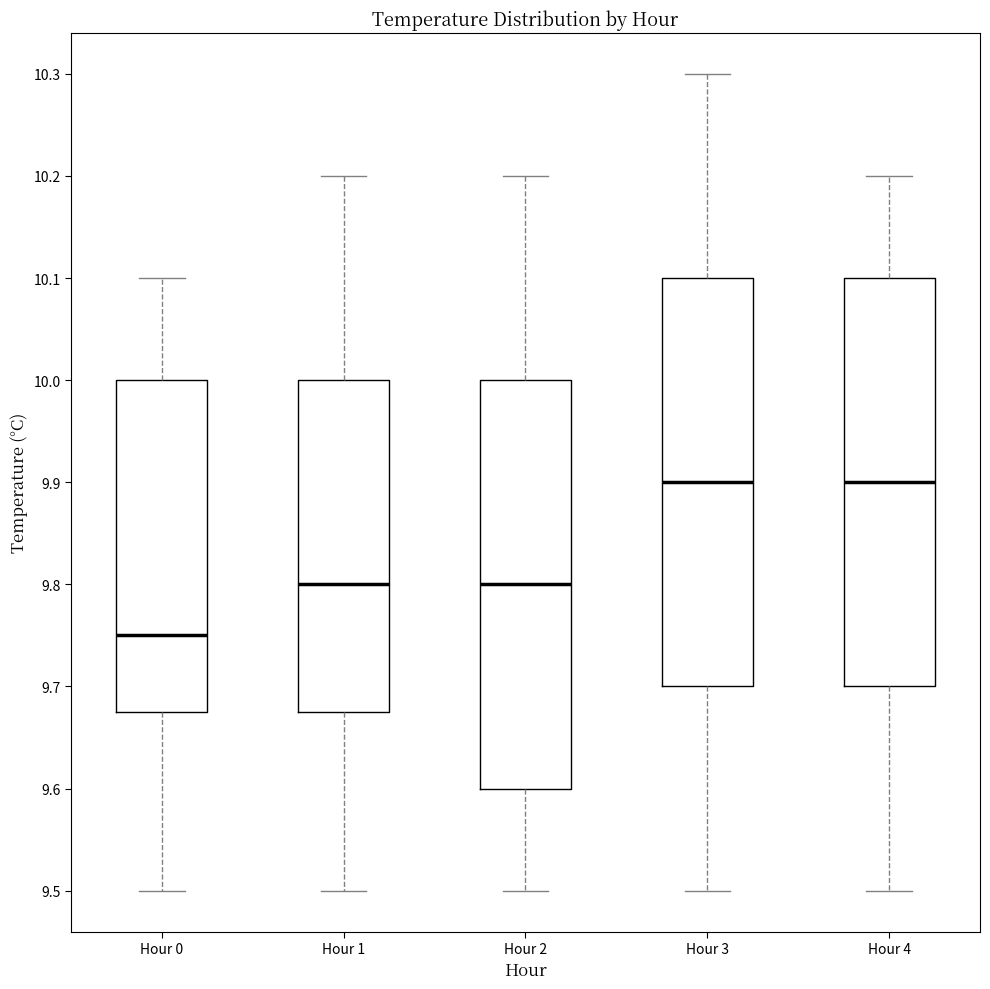

Where does the lower whisker of the box for Hour 2 end on the y-axis? The values are not printed on the chart, so give them approximately, as read against the axis.

9.50